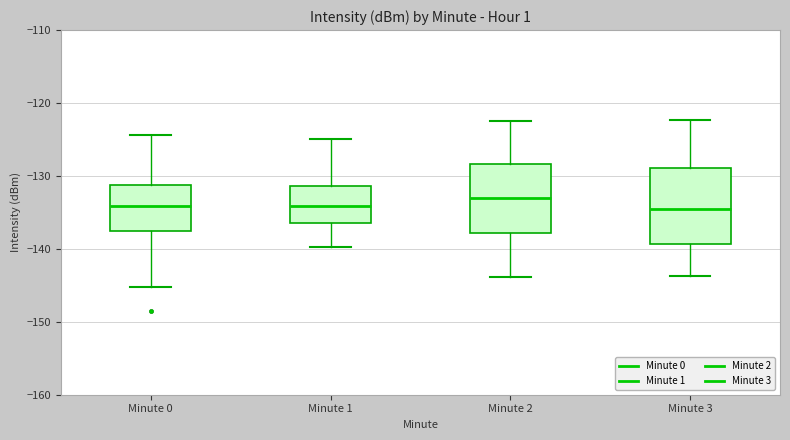

Where does the upper whisker of the box for Minute 3 end on the y-axis? The values are not printed on the chart, so give them approximately, as read against the axis.

-122